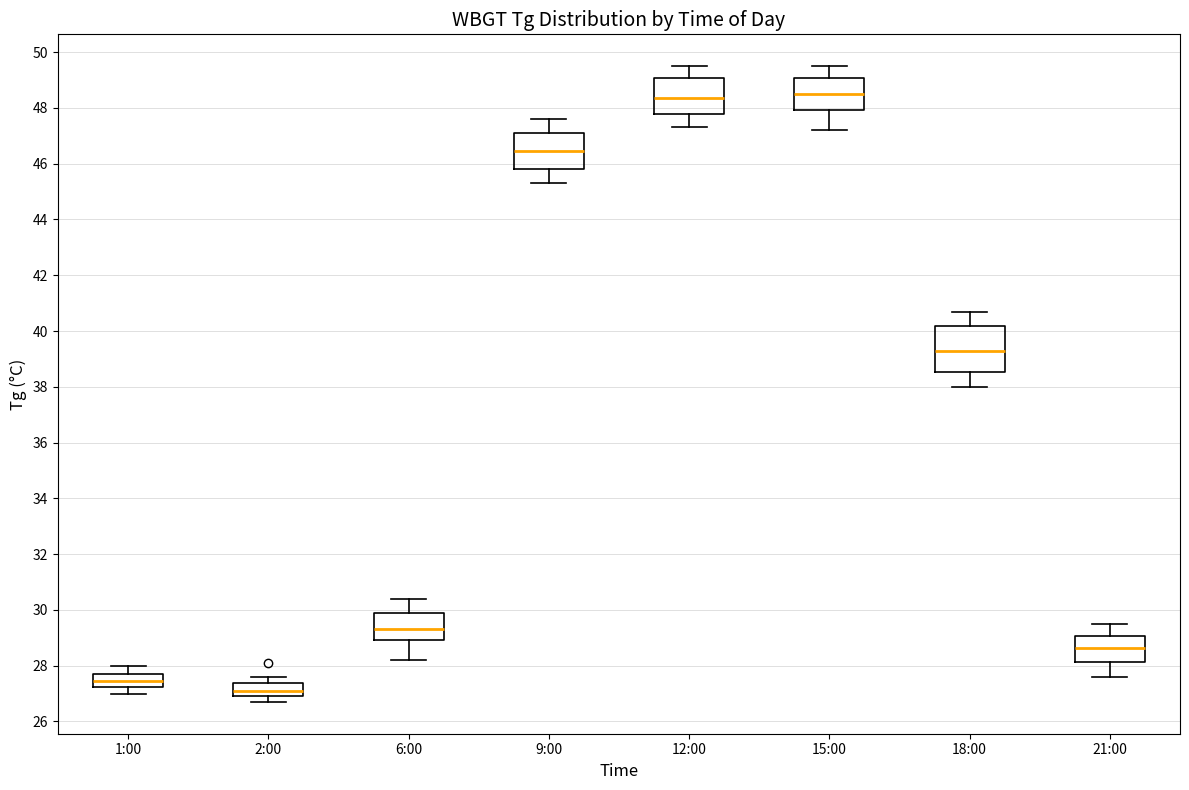

Which box is the tallest, from its lower edge to its upper edge?

18:00